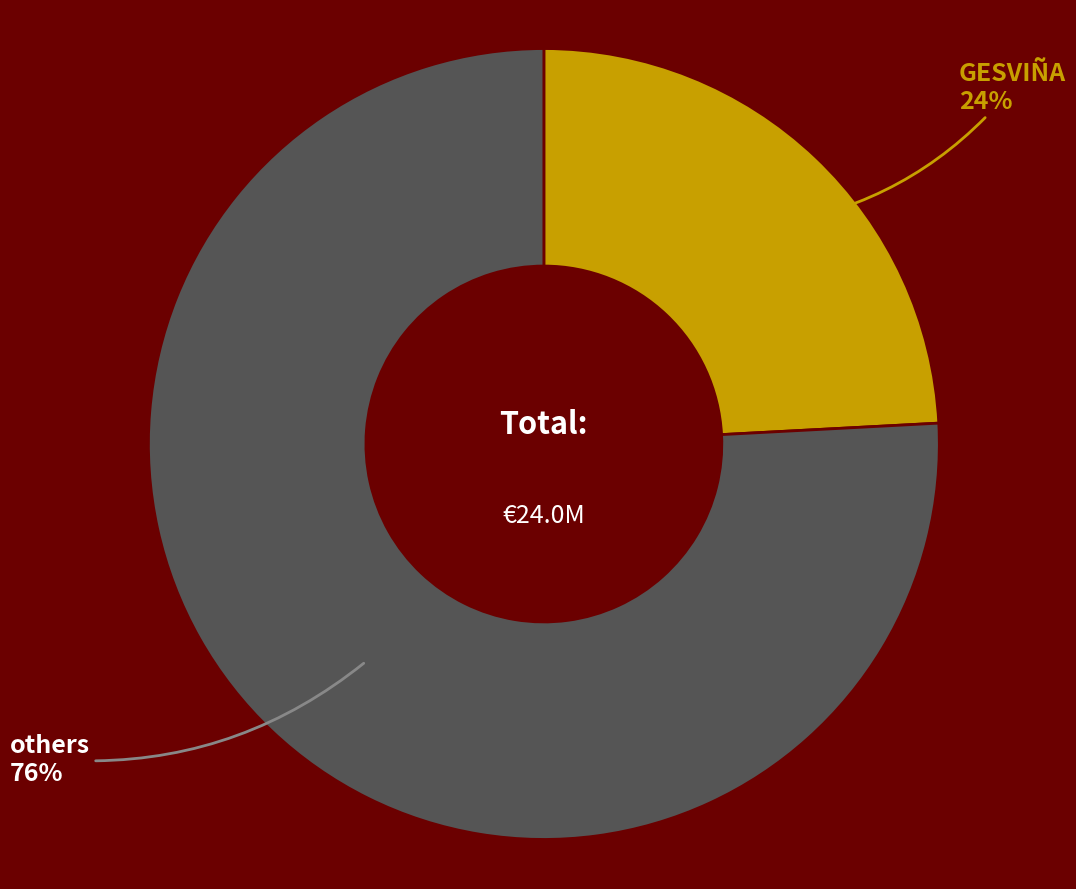

To the nearest percent, what portion does others represent?

76%